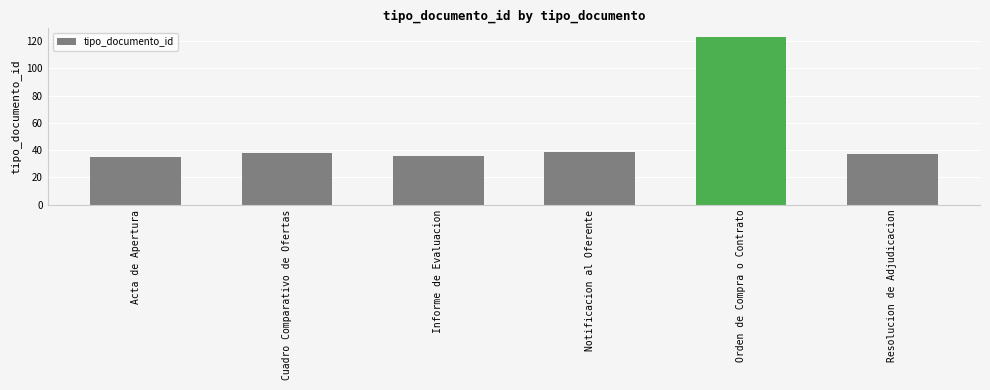

How many bars are there in total?

6